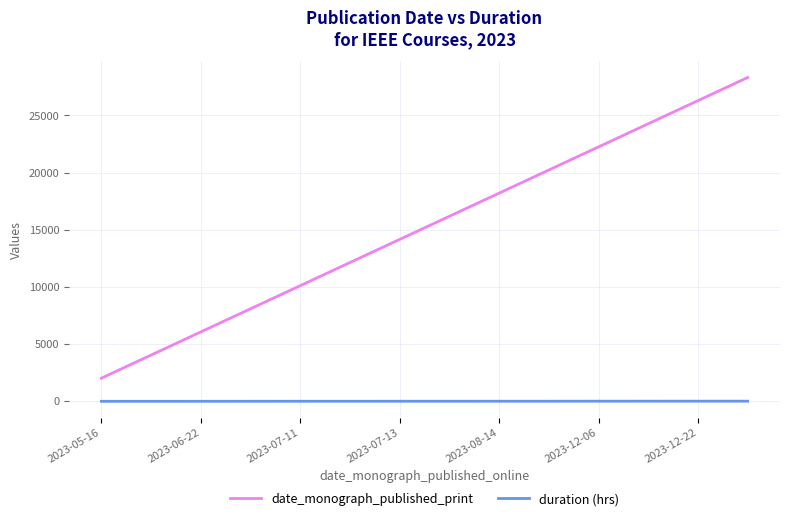

How many lines are shown in the chart?

2